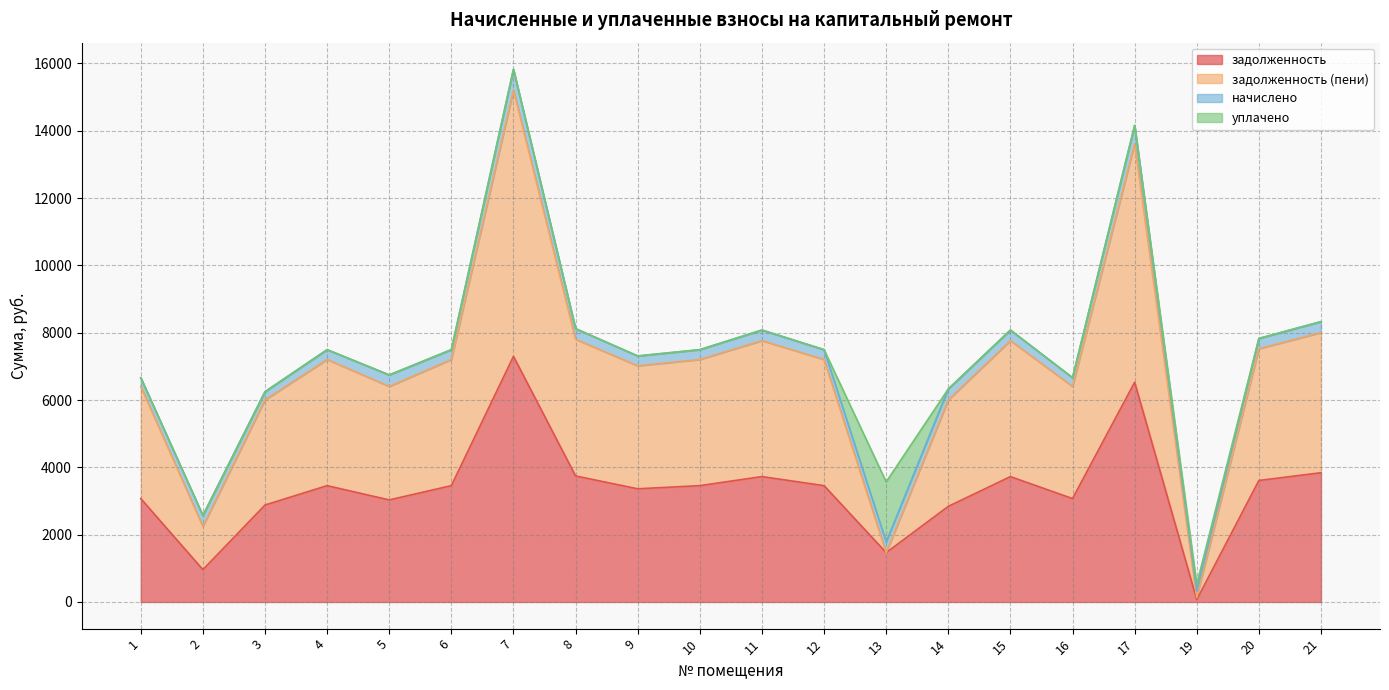

Which series has the widest spread of values?

задолженность (пени)